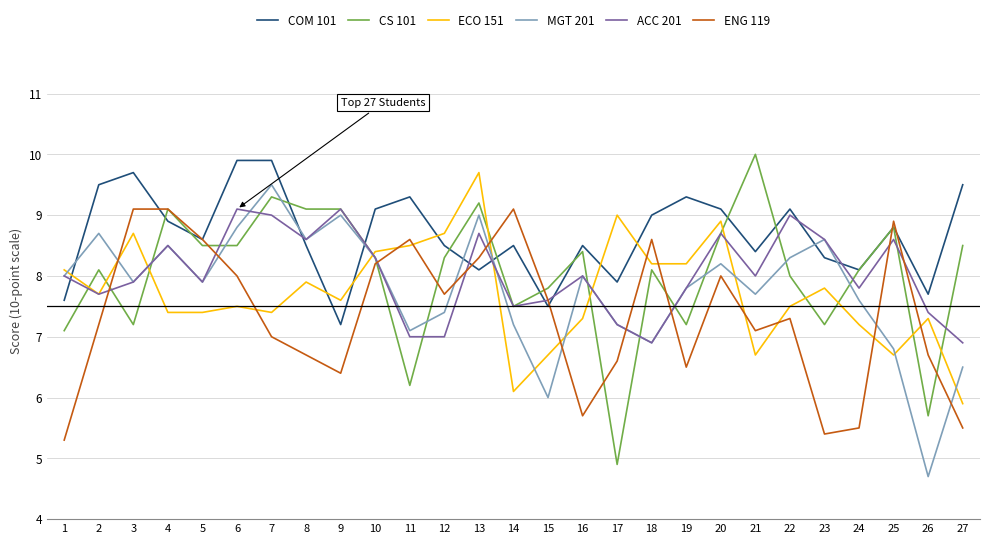

Is the value of COM 101 at 4 greater than the value of MGT 201 at 8?

Yes